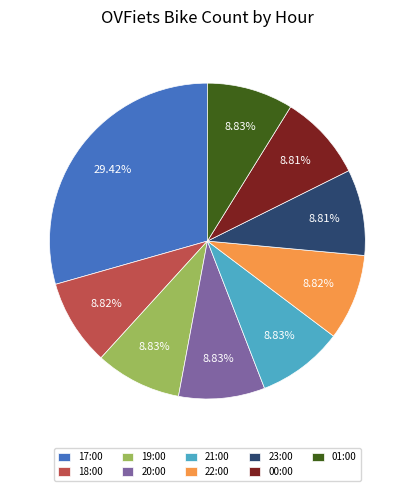

Is there any slice that represents more than half of the pie?

No